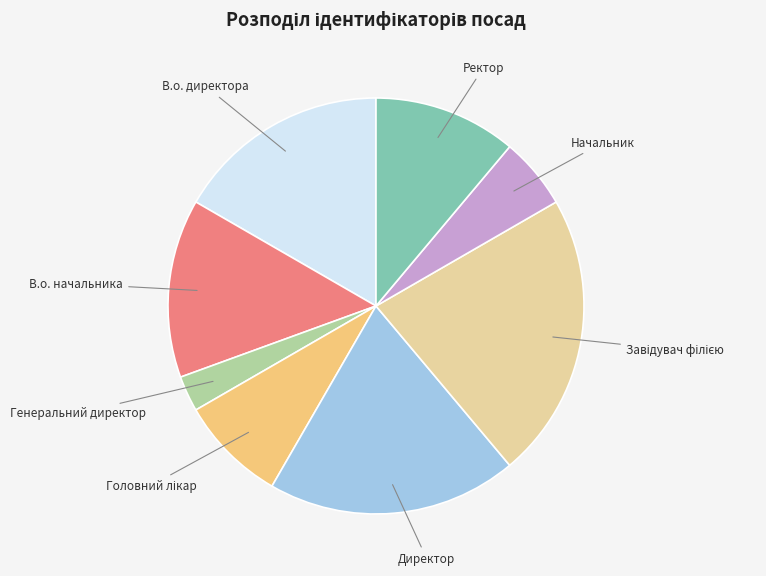

Between В.о. начальника and Начальник, which is larger?

В.о. начальника